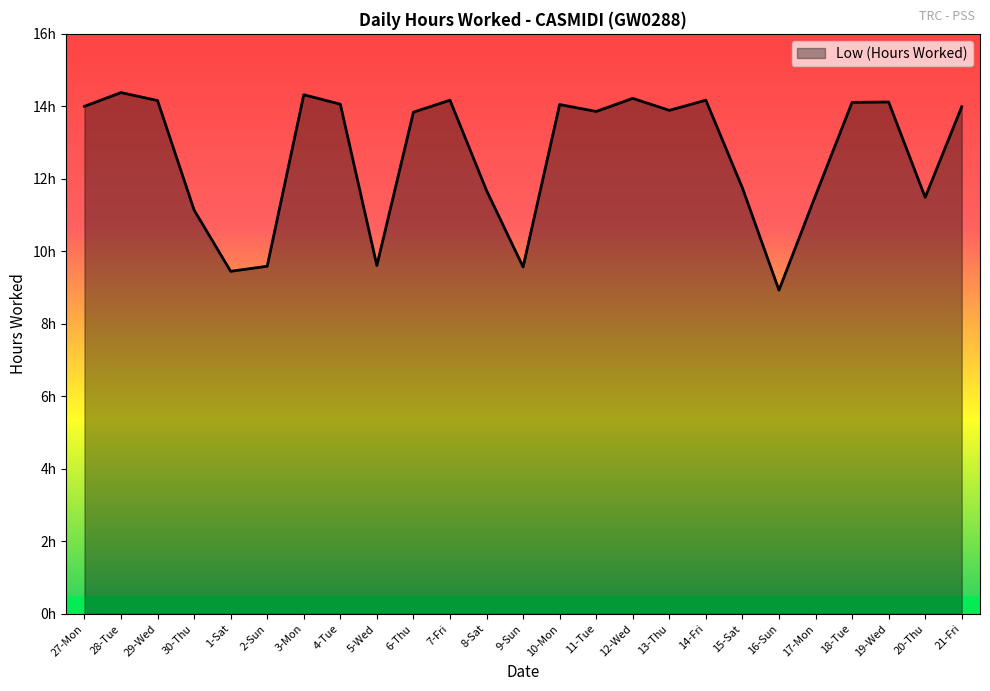

Does the chart display data point markers on the line(s)?

No